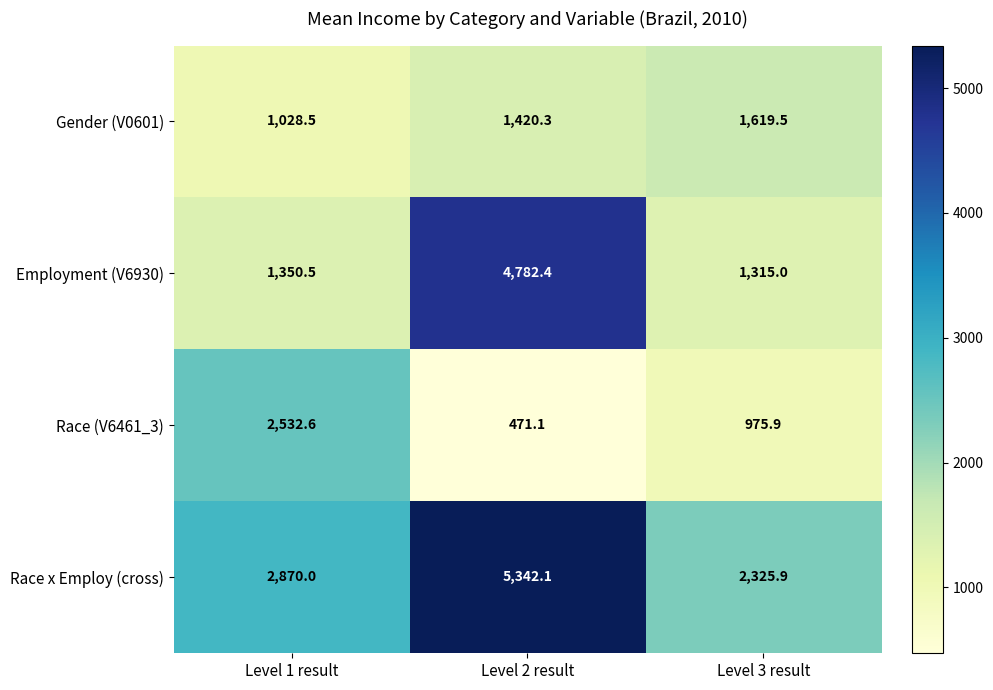

What is the approximate value of Race (V6461_3) at Level 2 result?

471.1